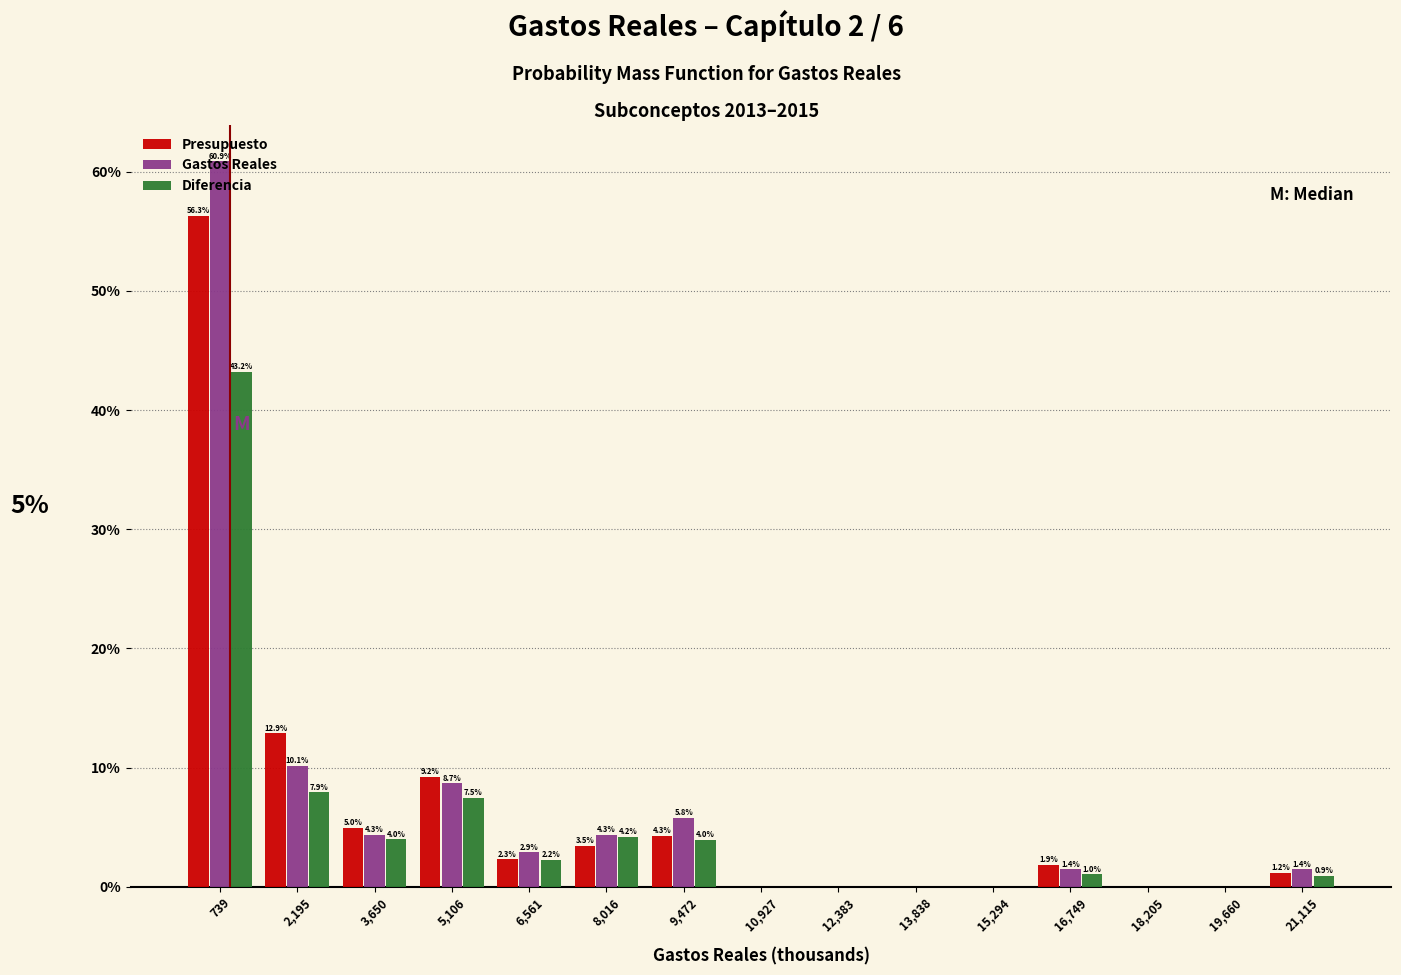

In the Diferencia series, which range on the x-axis has the tallest bar?

0 to 1400